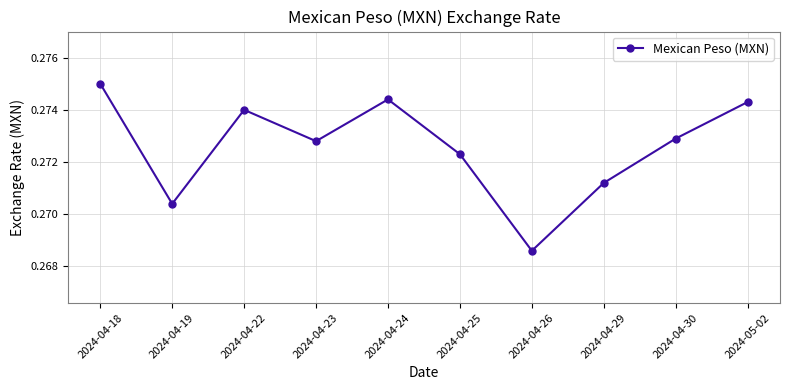

Does the chart have visible grid lines?

Yes